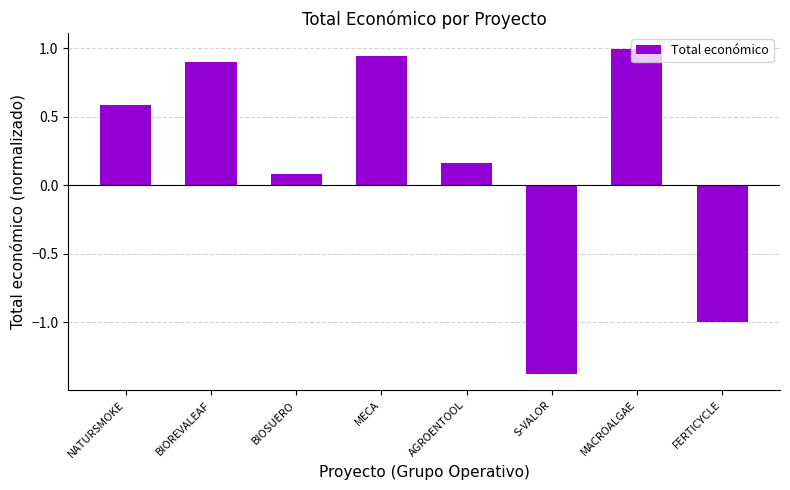

At which category does the chart reach its minimum across all series?

S-VALOR